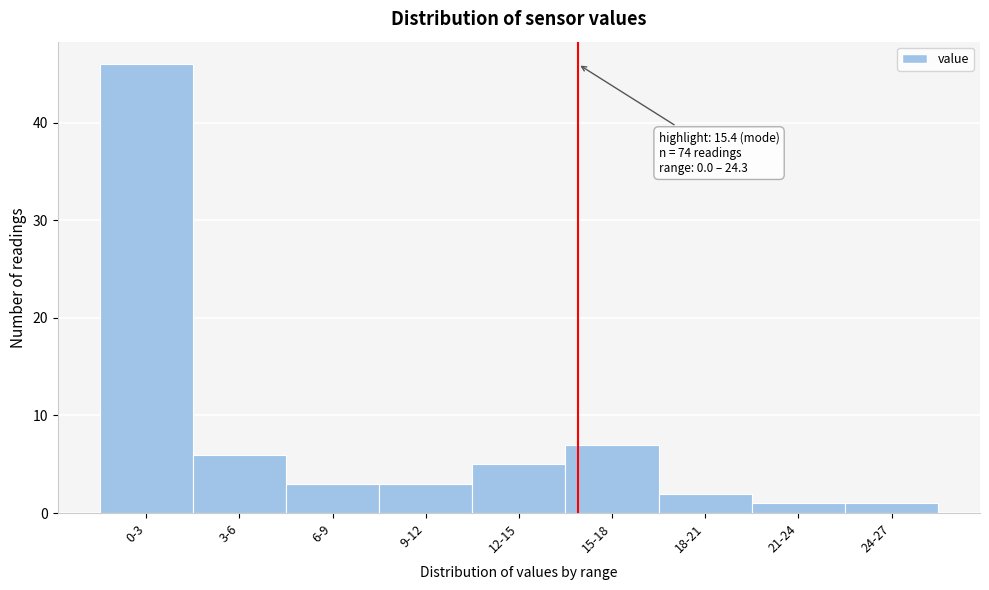

Reading right to left, list all the values displayed in this chart.

24-27=1	21-24=1	18-21=2	15-18=7	12-15=5	9-12=3	6-9=3	3-6=6	0-3=46